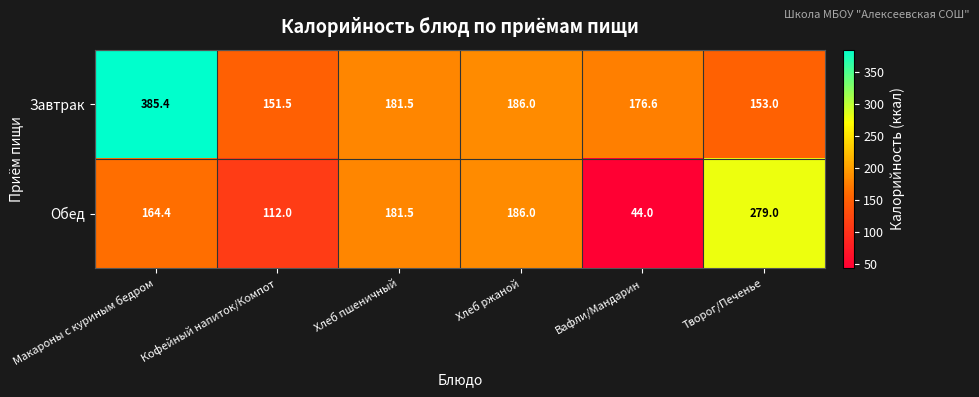

Which label corresponds to the largest value in the chart?

Макароны с куриным бедром